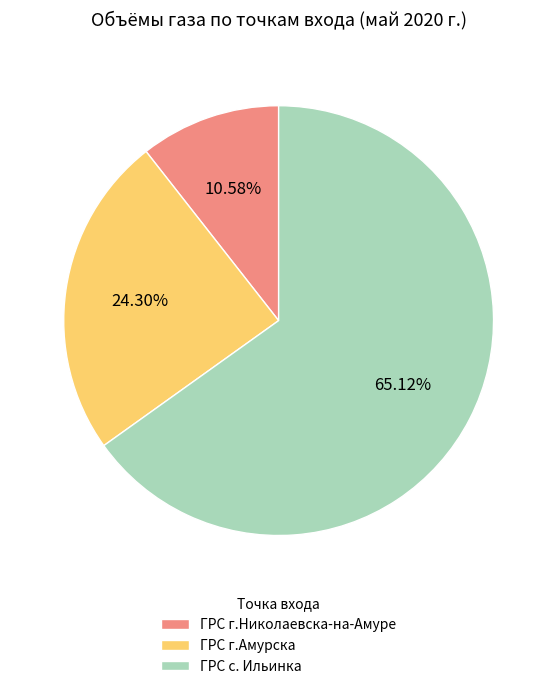

To the nearest percent, what is the combined percentage of ГРС г.Николаевска-на-Амуре and ГРС г.Амурска?

35%